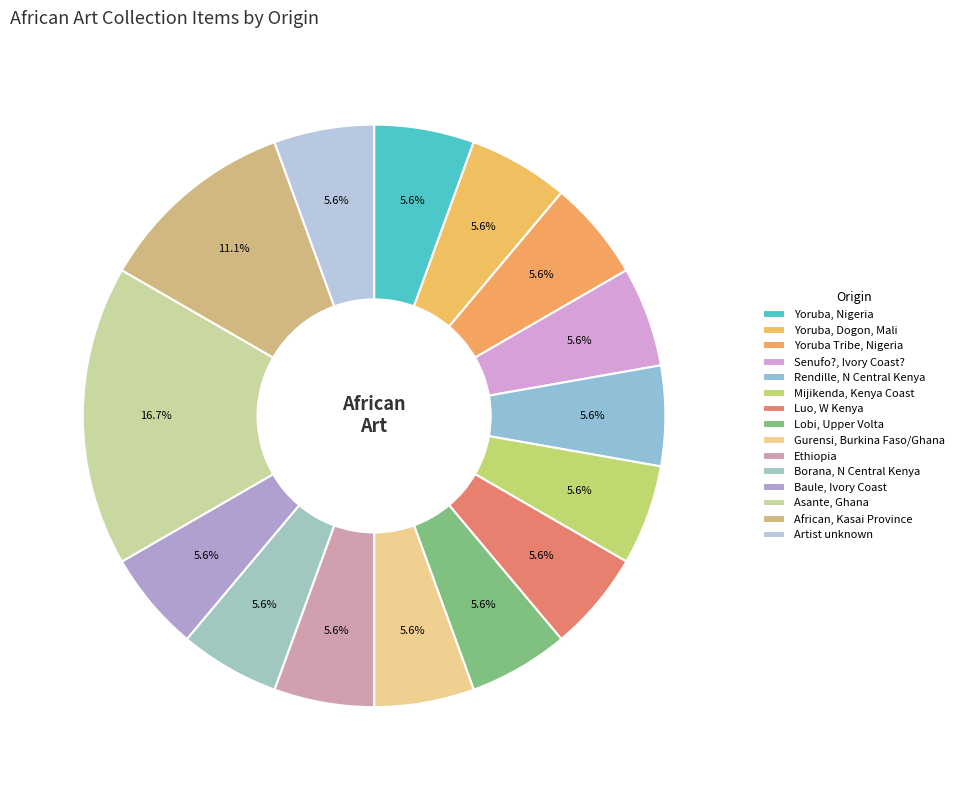

Does Baule, Ivory Coast represent more than half of the total?

No